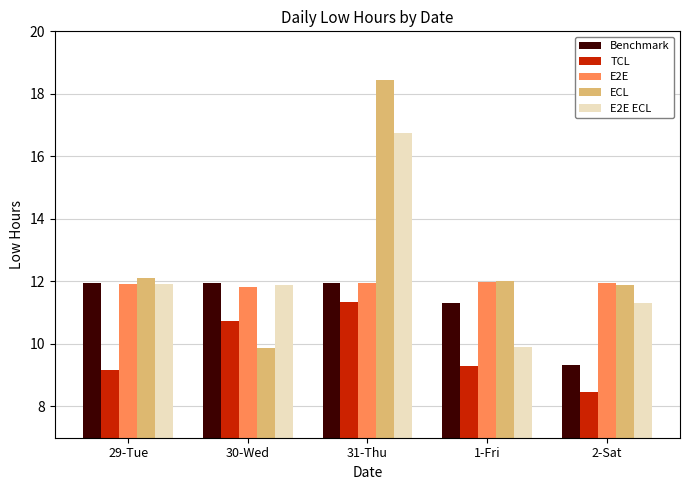

Which series has the widest spread of values?

ECL